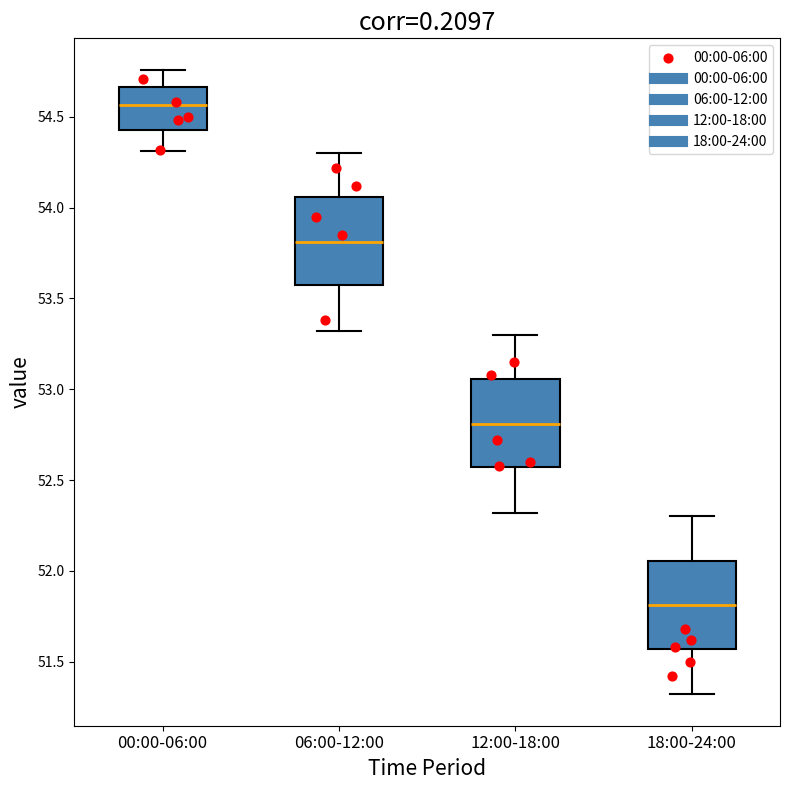

Reading left to right, read every box against the y-axis: the position of its median line, the range the box covers, and the ends of its whiskers. The values are not printed on the chart, so give them approximately, as read against the axis.

00:00-06:00: median 54.55, box 54.45 to 54.65, whiskers 54.30 to 54.75
06:00-12:00: median 53.80, box 53.55 to 54.05, whiskers 53.30 to 54.30
12:00-18:00: median 52.80, box 52.55 to 53.05, whiskers 52.30 to 53.30
18:00-24:00: median 51.80, box 51.55 to 52.05, whiskers 51.30 to 52.30